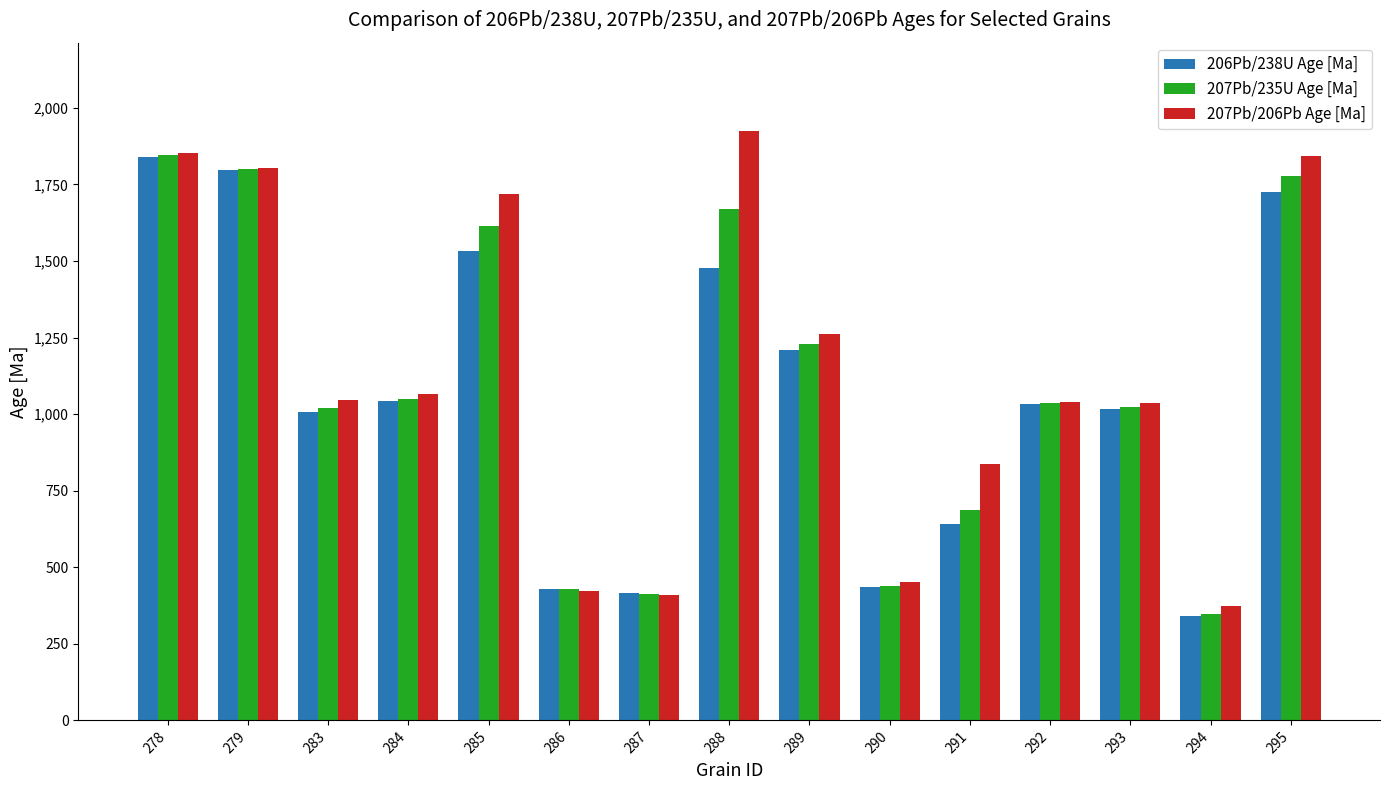

Which series has the largest range (max minus min)?

207Pb/206Pb Age [Ma]